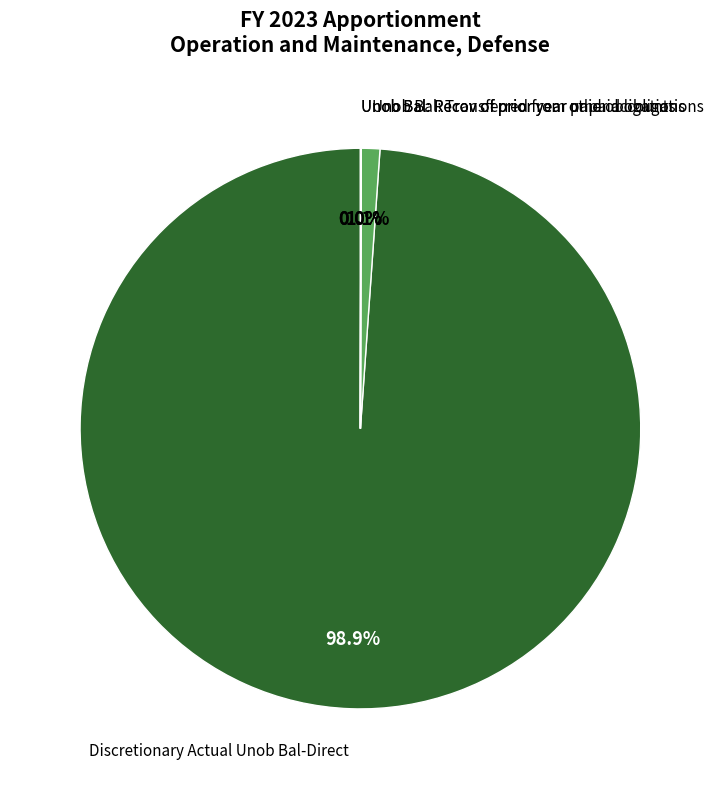

Is there a majority slice in this chart?

Yes